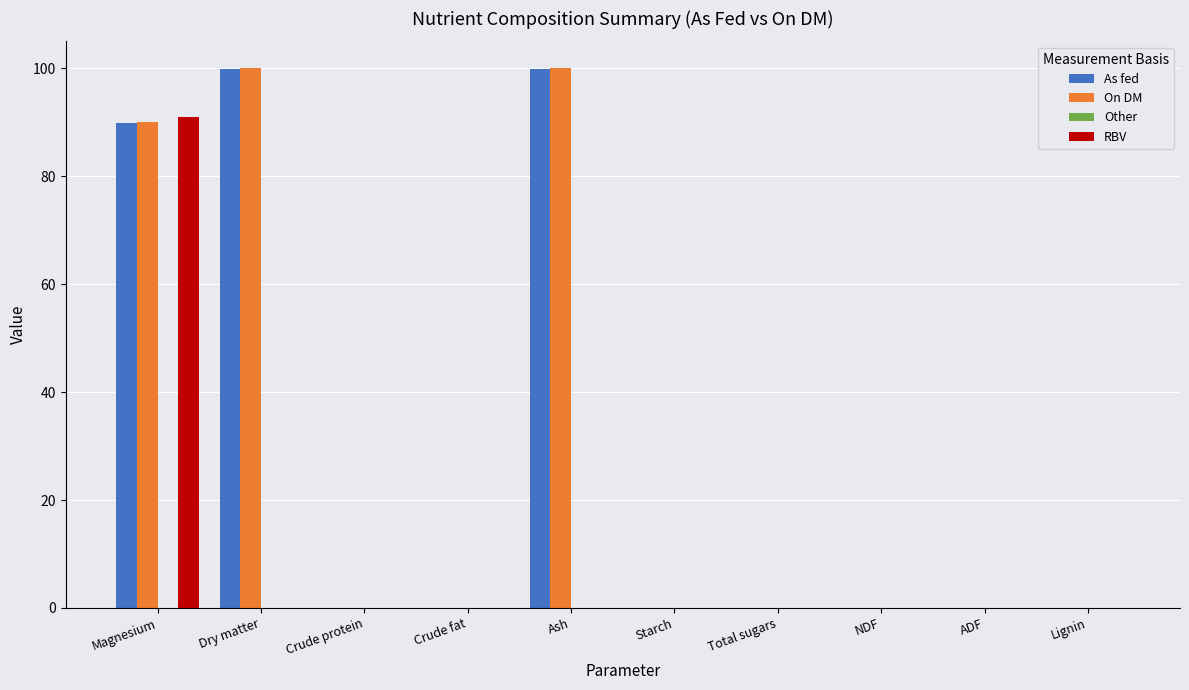

Reading right to left, what are all the values shown in this chart?

As fed: Lignin=0.0	ADF=0.0	NDF=0.0	Total sugars=0.0	Starch=0.0	Ash=99.9	Crude fat=0.0	Crude protein=0.0	Dry matter=99.9	Magnesium=89.9
On DM: Lignin=0.0	ADF=0.0	NDF=0.0	Total sugars=0.0	Starch=0.0	Ash=100.0	Crude fat=0.0	Crude protein=0.0	Dry matter=100.0	Magnesium=90.0
RBV: Lignin=0.0	ADF=0.0	NDF=0.0	Total sugars=0.0	Starch=0.0	Ash=0.0	Crude fat=0.0	Crude protein=0.0	Dry matter=0.0	Magnesium=91.0